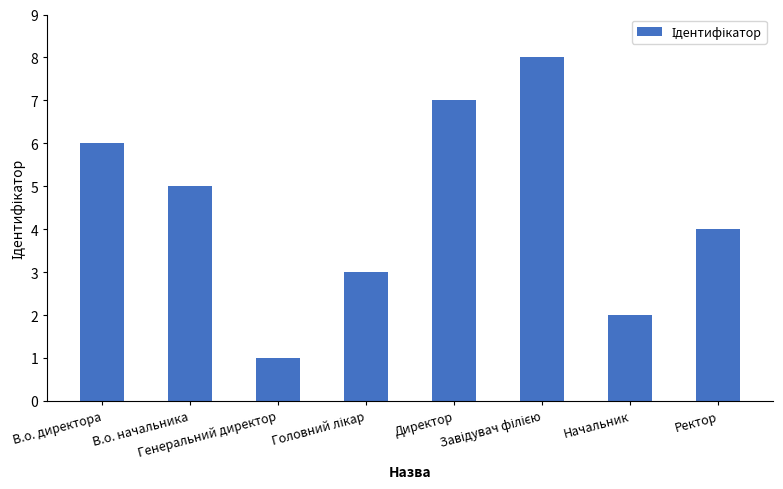

Which label corresponds to the smallest value in the chart?

Генеральний директор